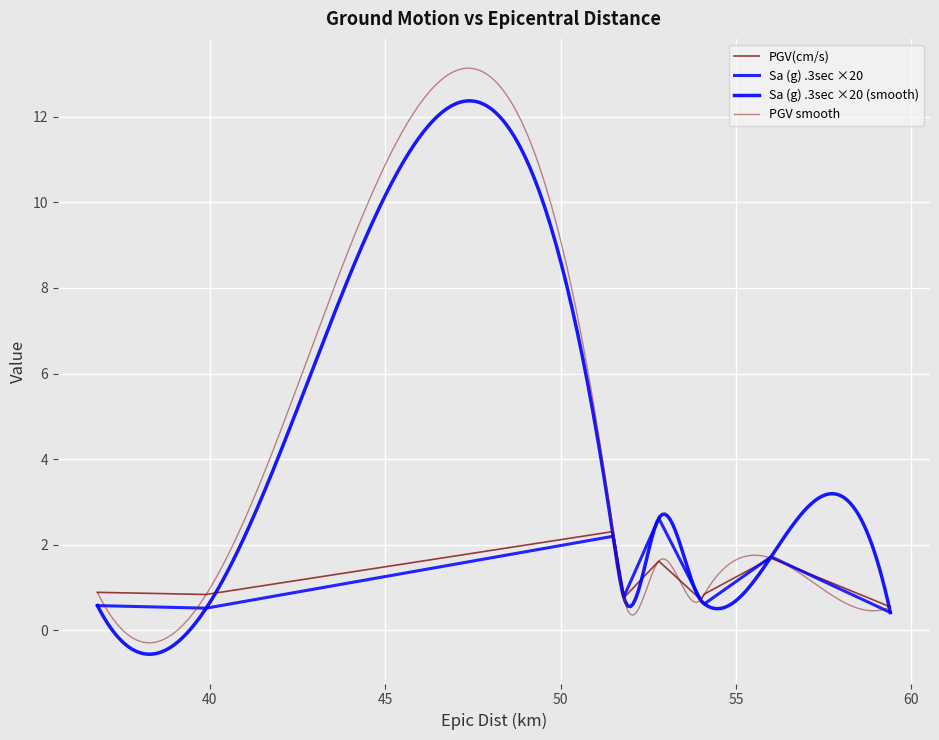

At which category is the sum across all series the highest?

51.5